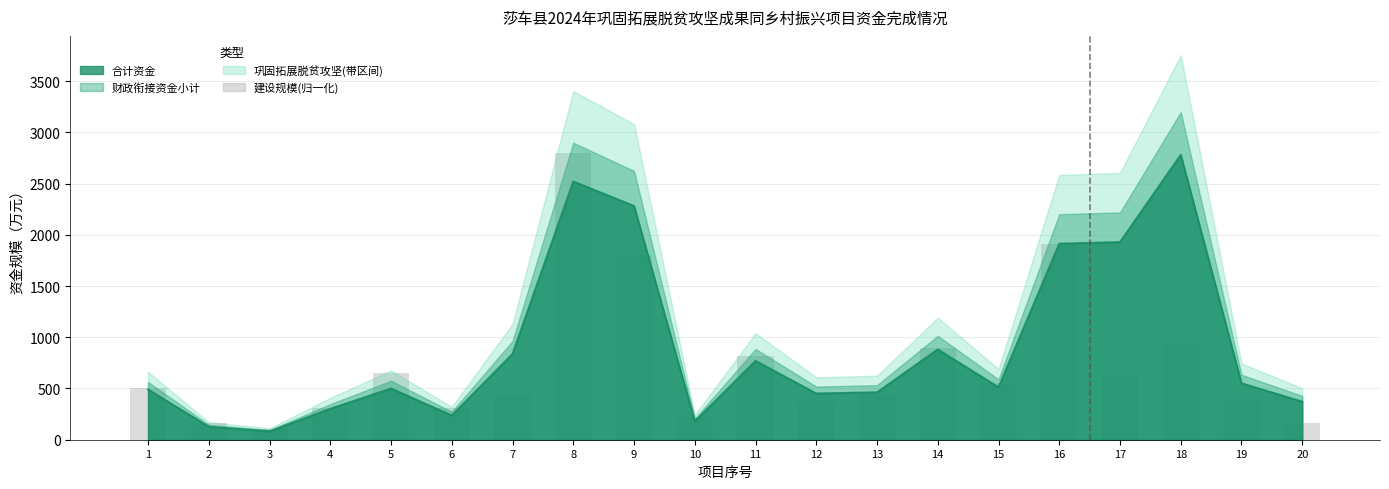

True or false: the data shows 4151.6 at 8.

False